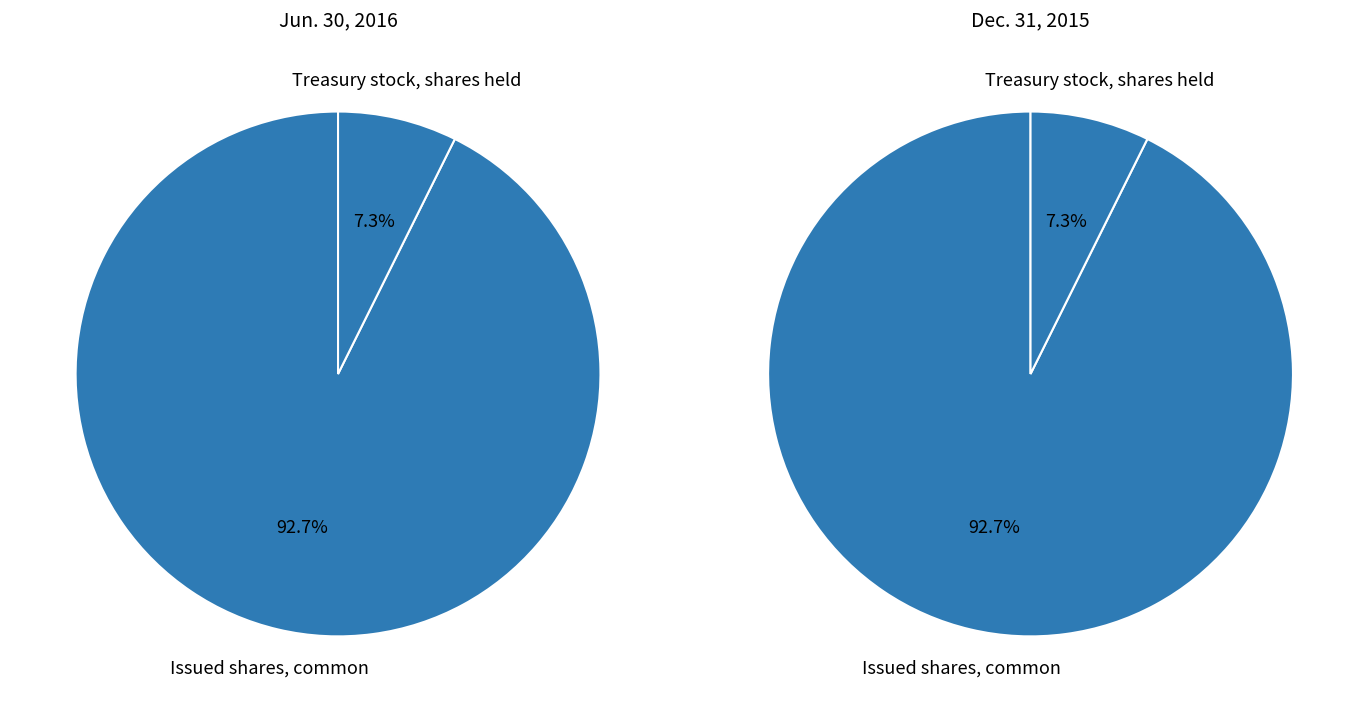

To the nearest percent, what is the difference between the largest and smallest slice percentages?

85%